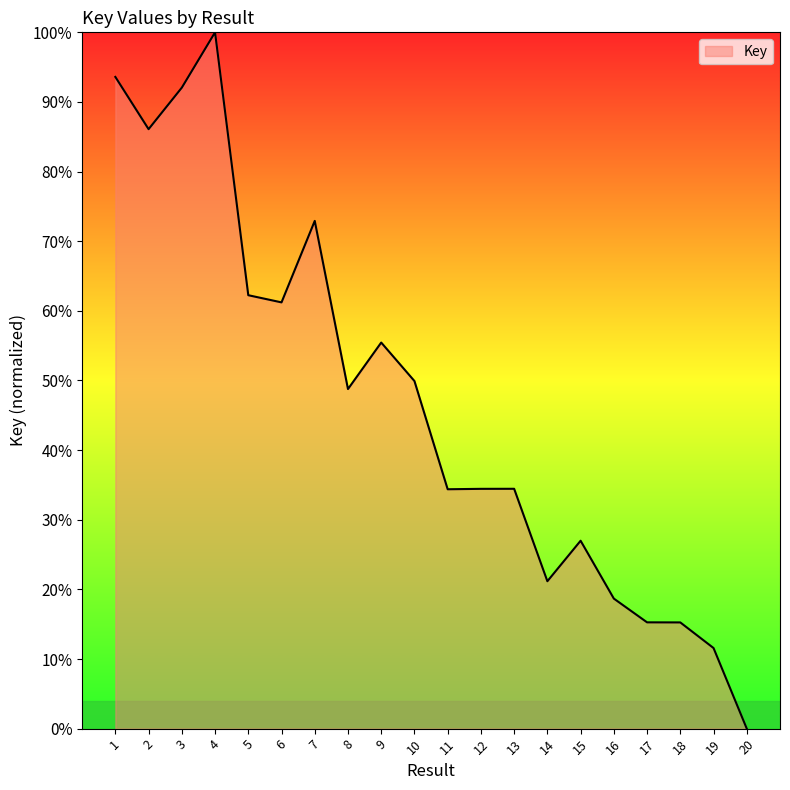

Is it true that the value at 9 is 55.4?

True